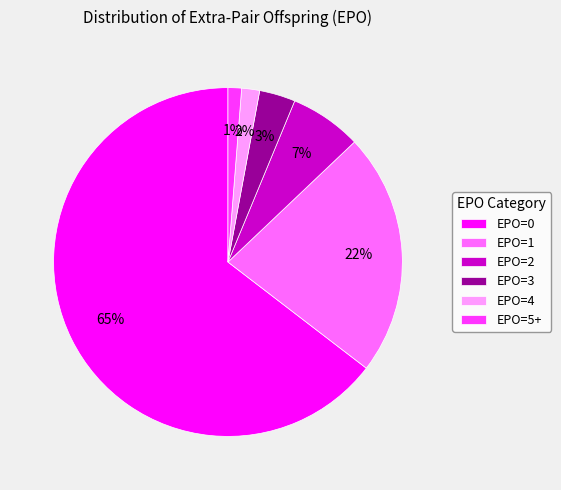

Which slice is the largest?

EPO=0